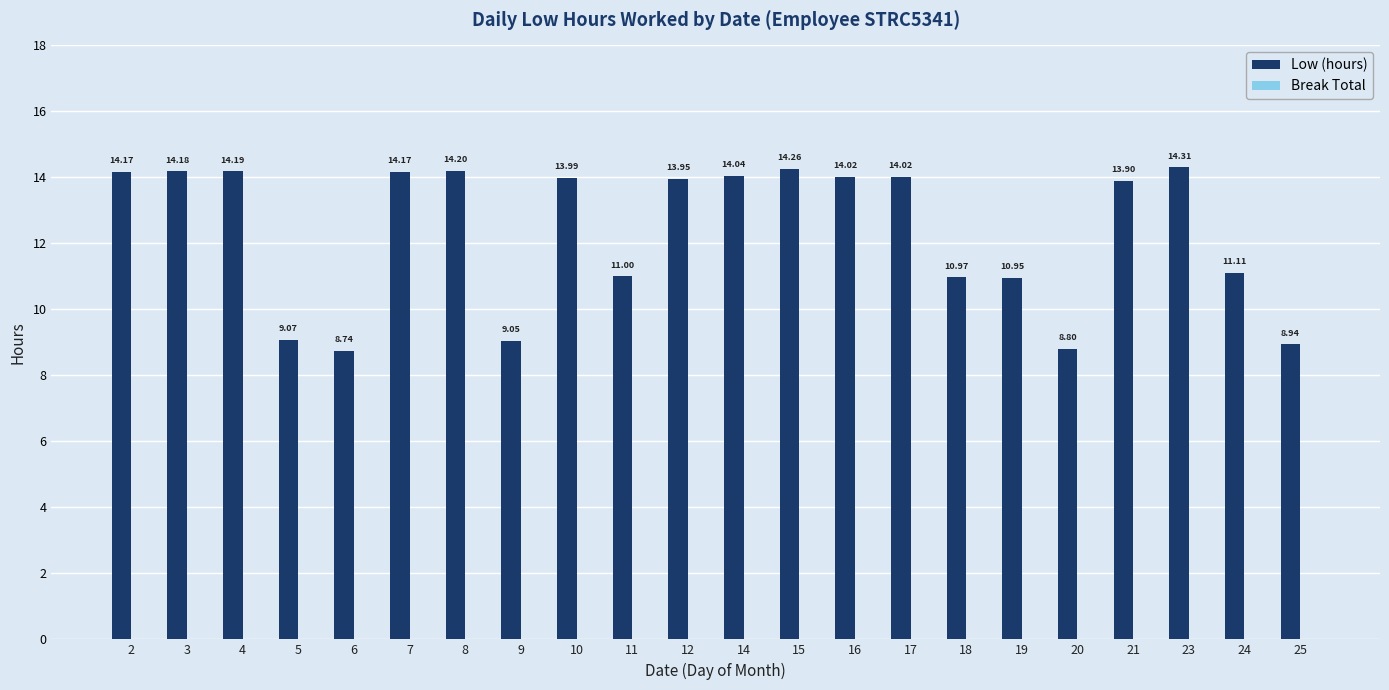

Which has a higher value, 2 or 4?

4